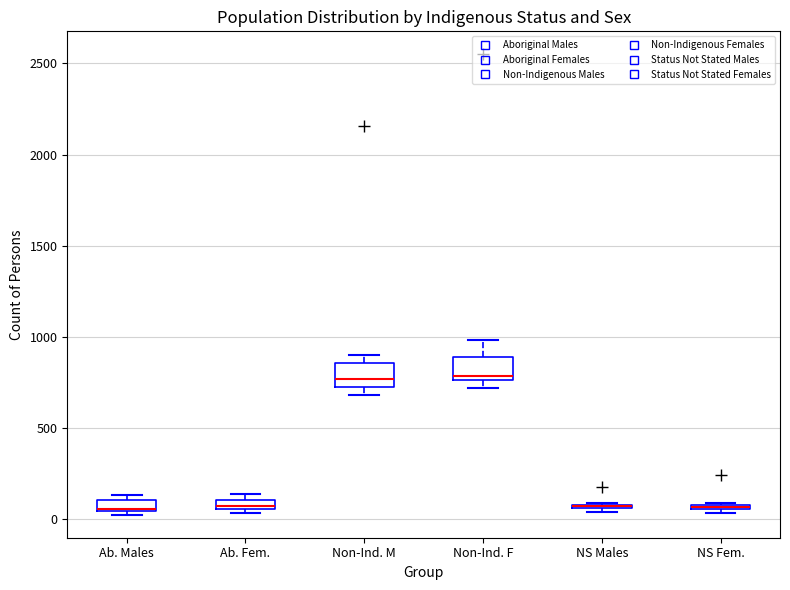

Where is the upper edge of the box for Non-Ind. F on the y-axis? The values are not printed on the chart, so give them approximately, as read against the axis.

900